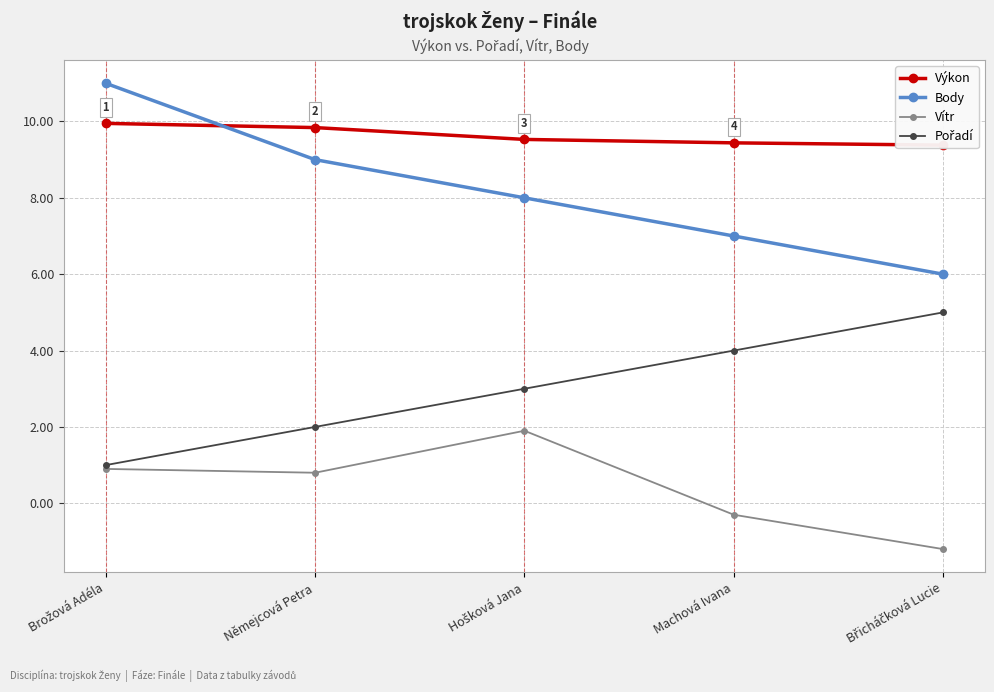

What is the total value across all series at Hošková Jana?

22.4